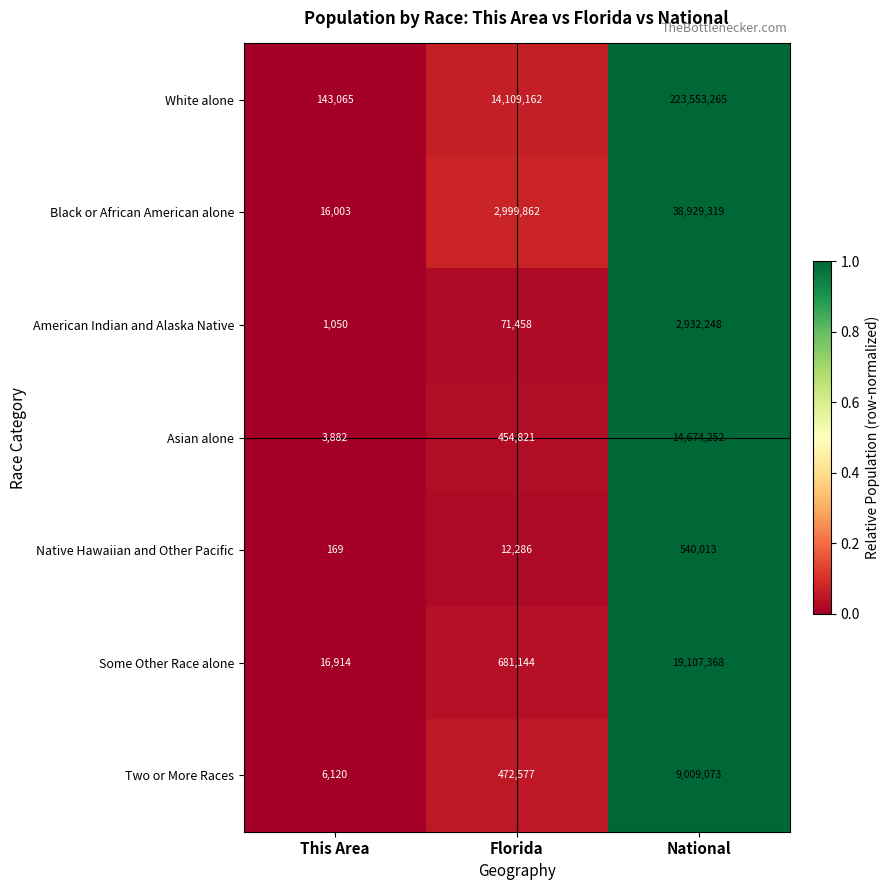

What is the highest value of the Some Other Race alone series?

19107368